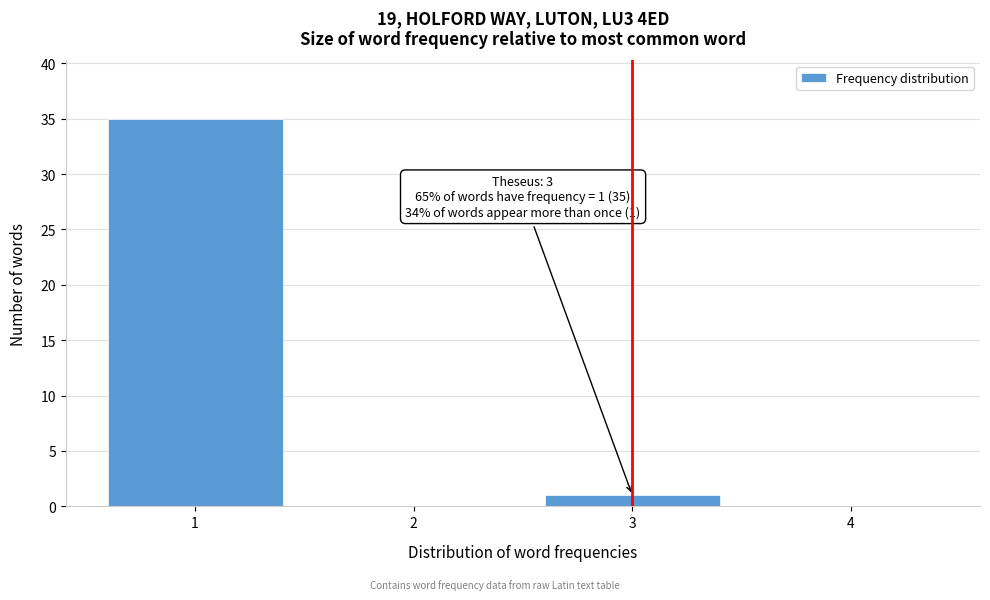

Which range on the x-axis has the tallest bar?

0.5 to 1.5